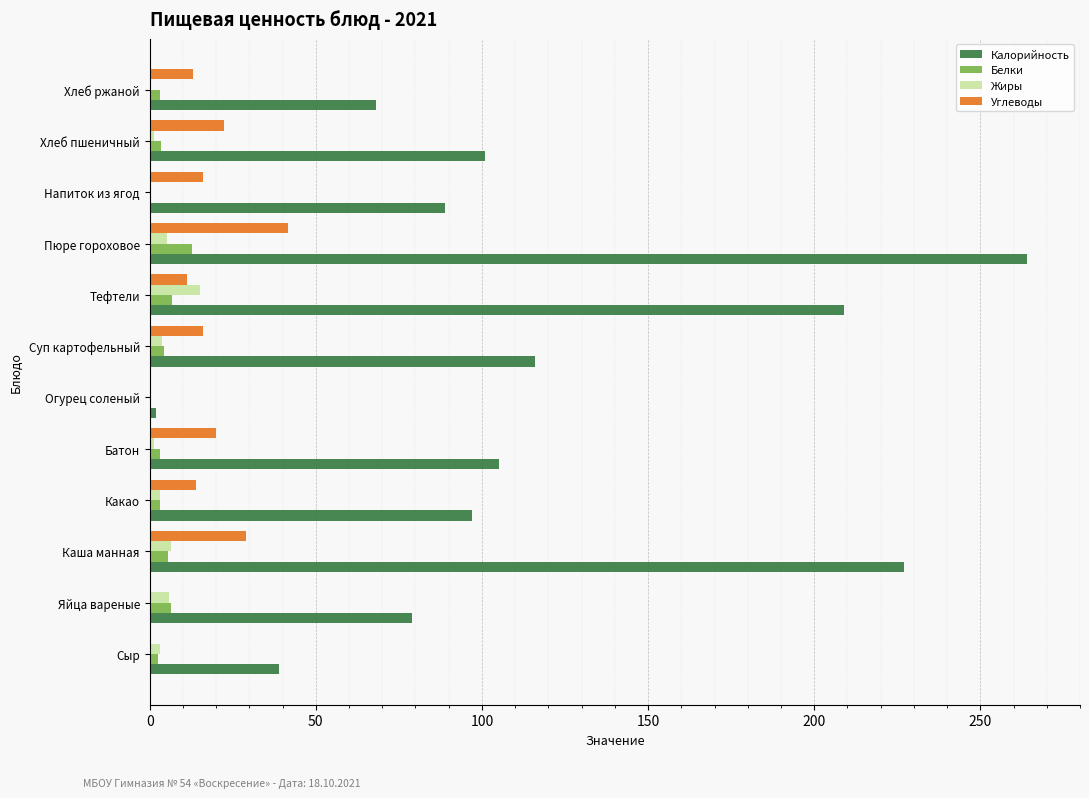

Which series changed the most between Какао and Хлеб ржаной?

Калорийность